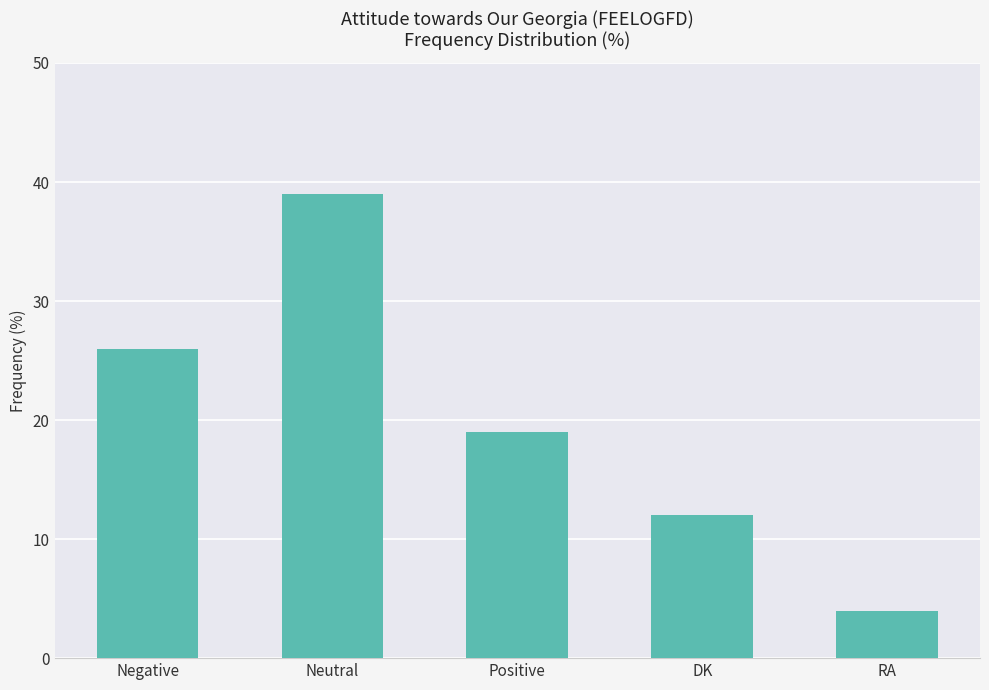

What position from the right is Negative?

5